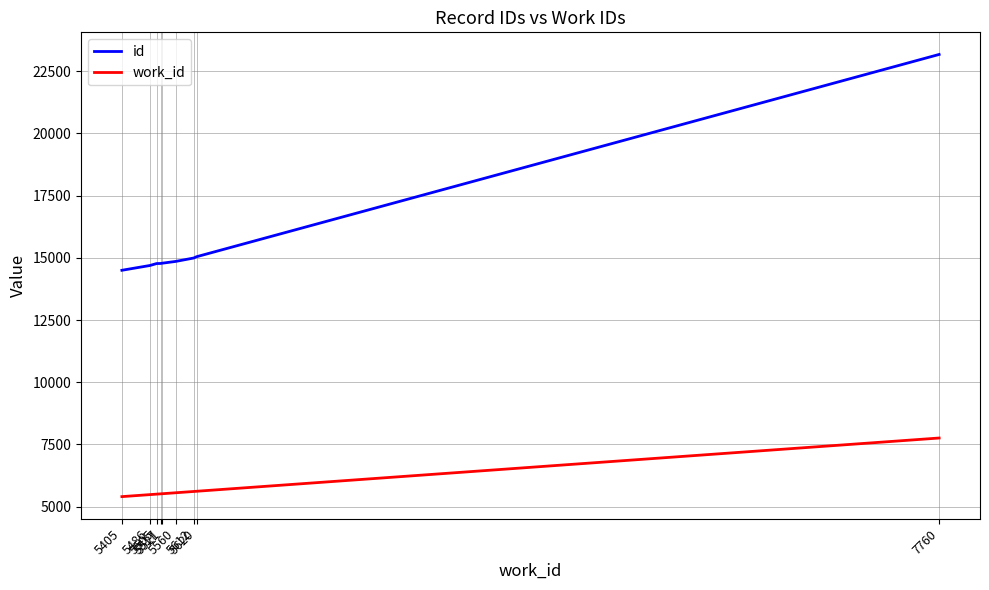

True or false: id and work_id intersect in this chart.

False